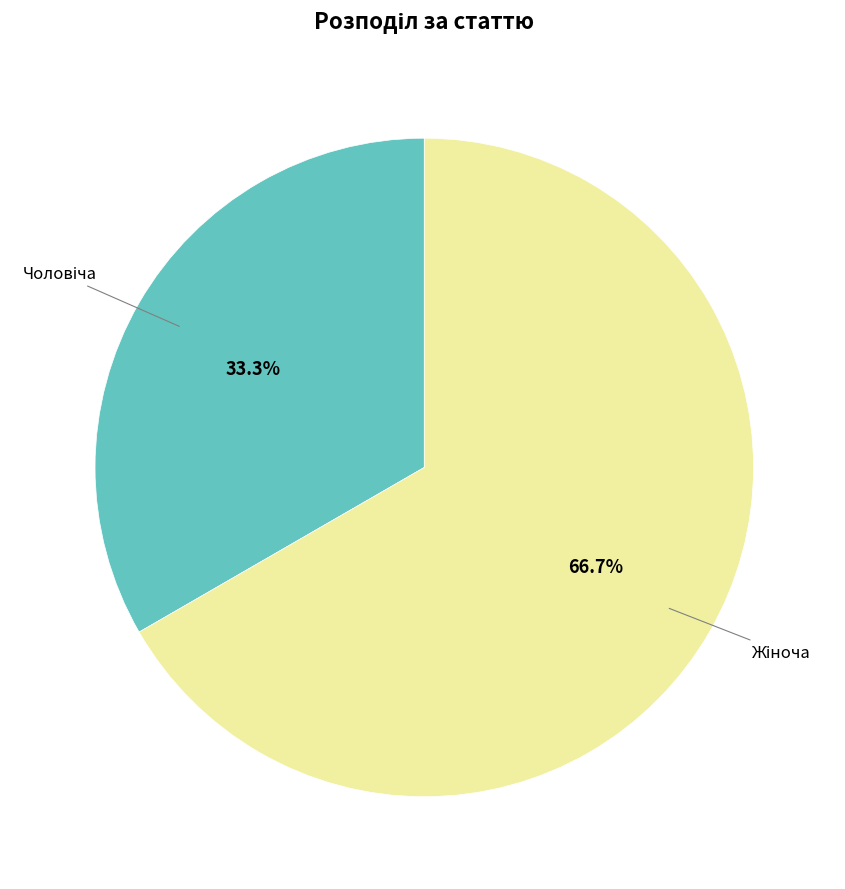

Is there any slice that represents more than half of the pie?

Yes